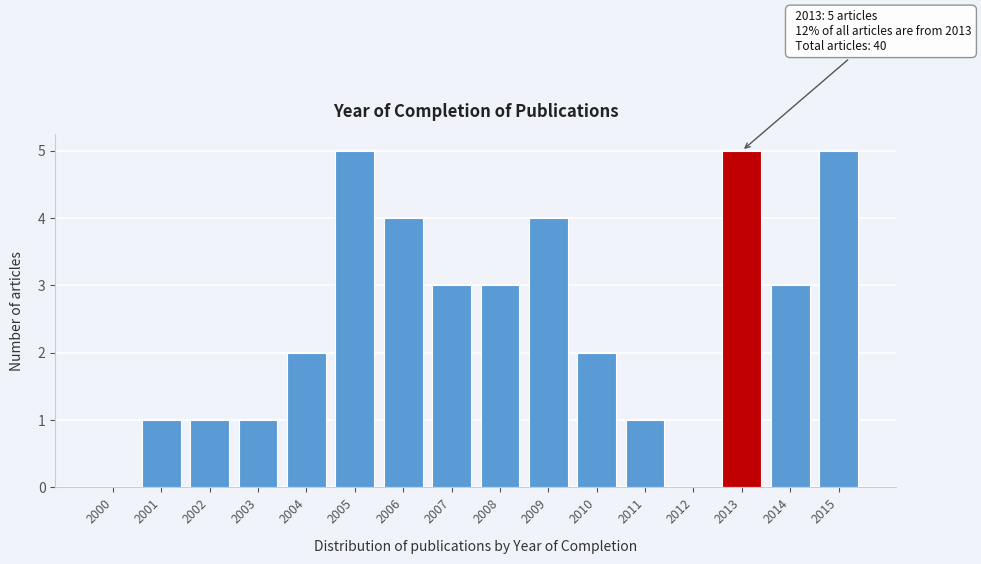

Reading left to right, what are all the values shown in this chart?

2000=0	2001=1	2002=1	2003=1	2004=2	2005=5	2006=4	2007=3	2008=3	2009=4	2010=2	2011=1	2012=0	2013=5	2014=3	2015=5